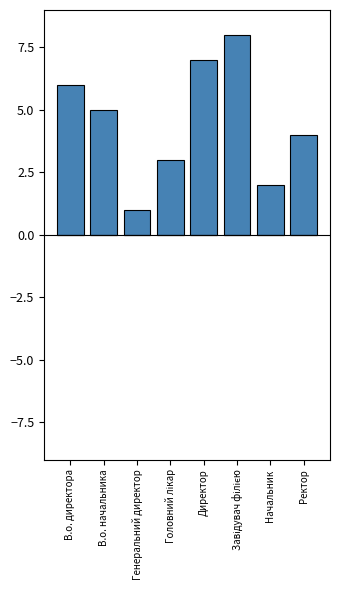

Does the chart contain any negative values?

No